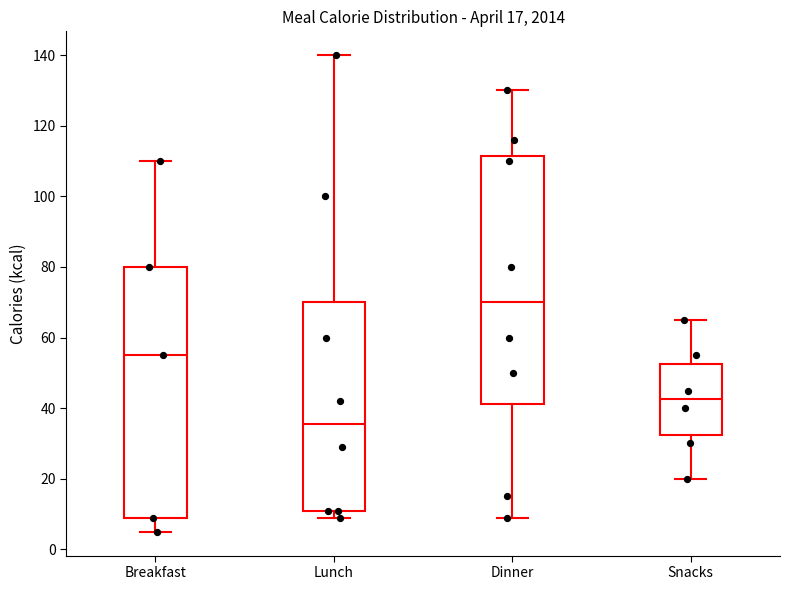

Which box's median line is the highest?

Dinner